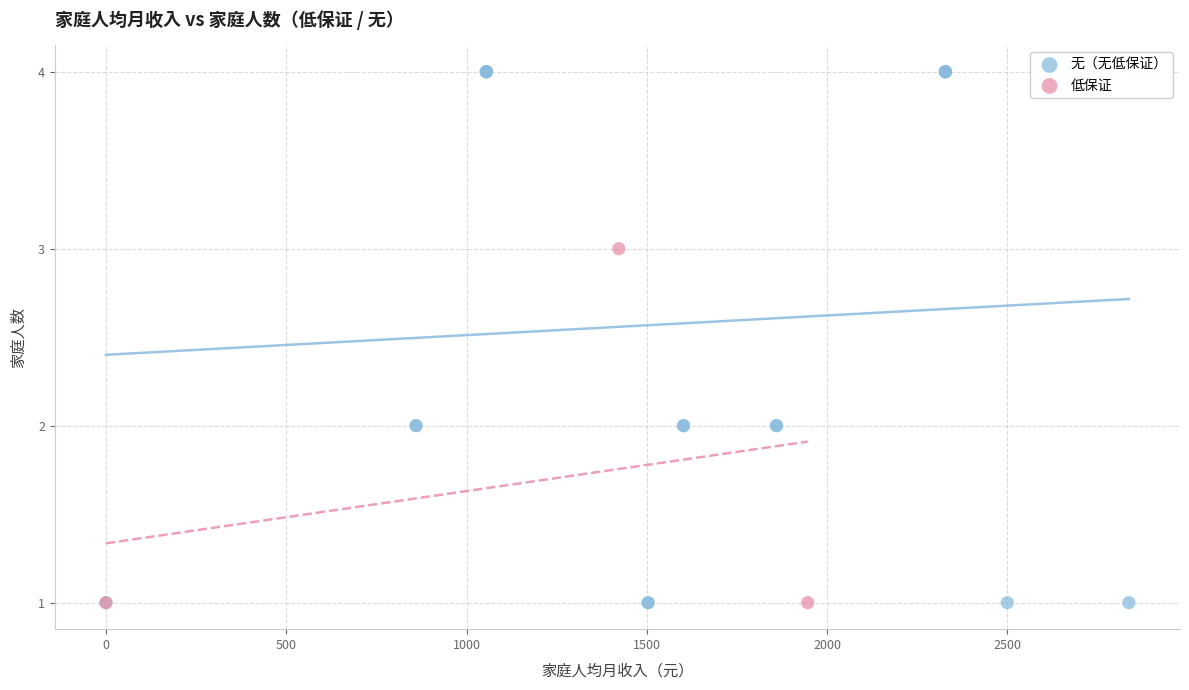

Which series reaches the maximum Y coordinate?

无（无低保证）